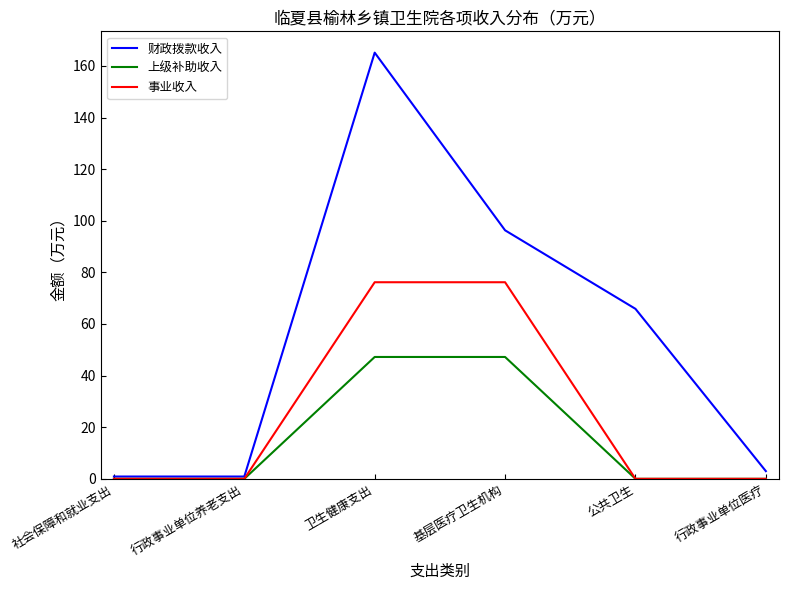

What are all the series names shown in the legend?

财政拨款收入, 上级补助收入, 事业收入